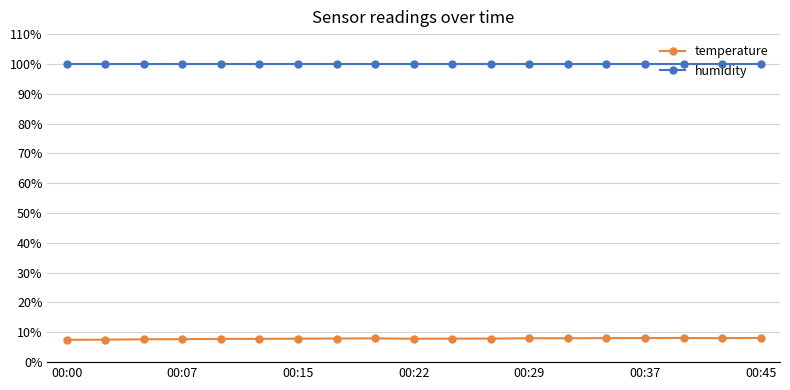

How many series are shown in this chart?

2